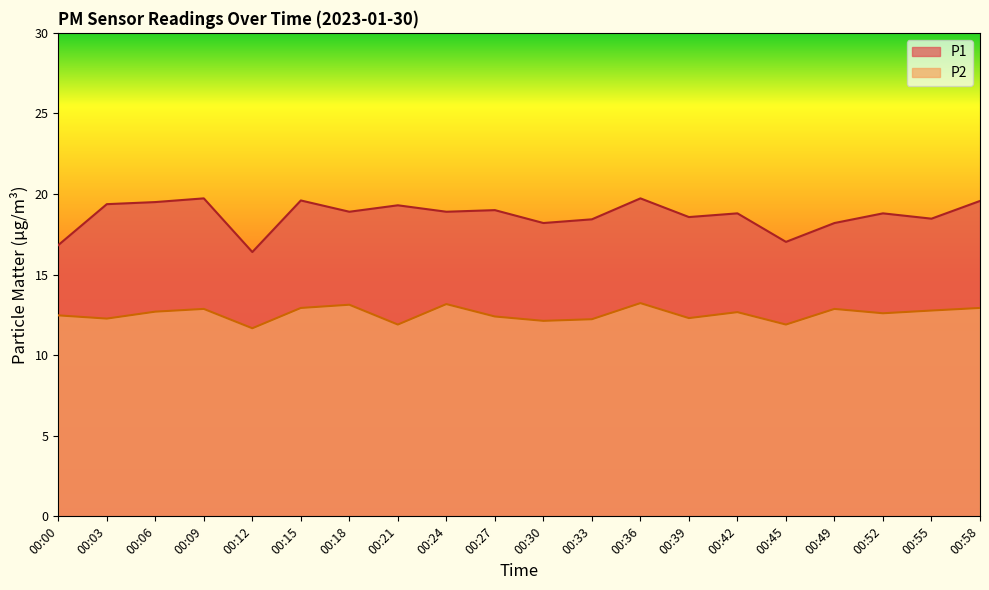

What are all the series names shown in the legend?

P1, P2